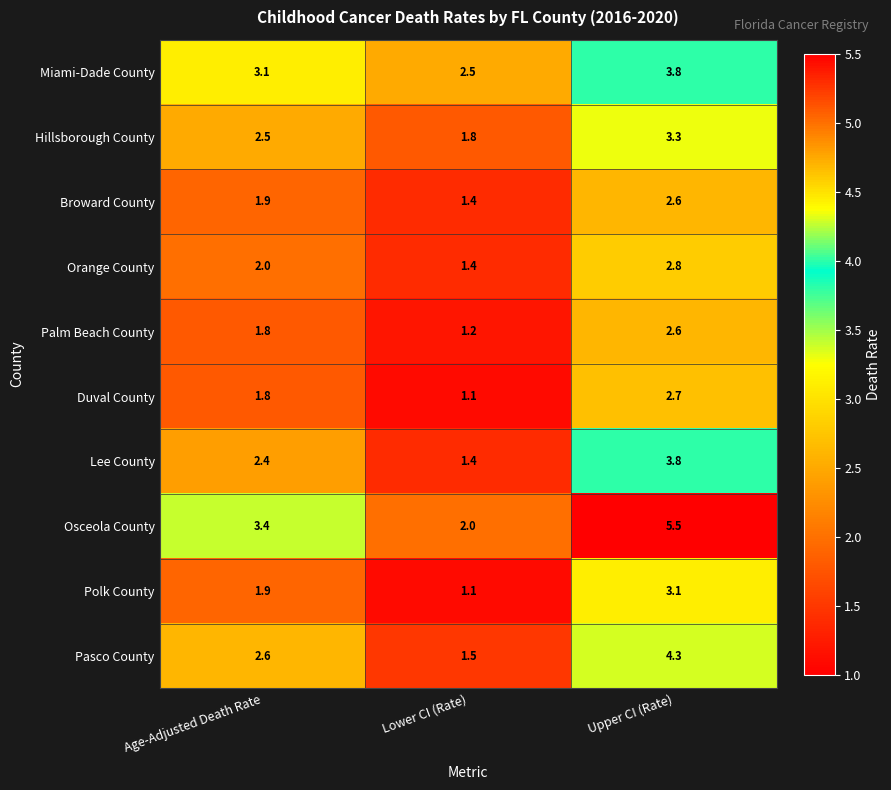

What is the difference between the highest and lowest values at Upper CI (Rate)?

2.9